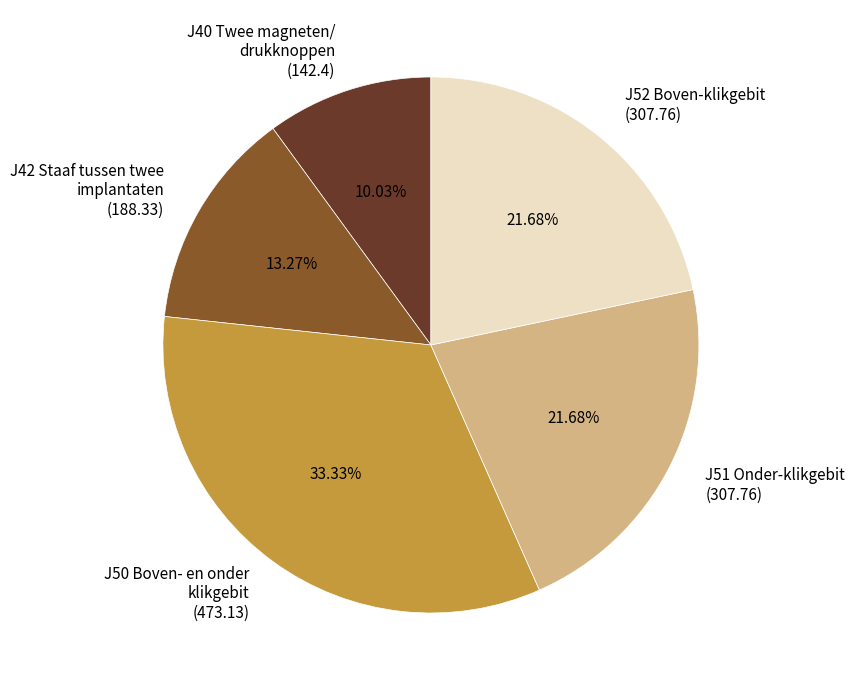

To the nearest percent, what is the difference between the largest and smallest slice percentages?

23%